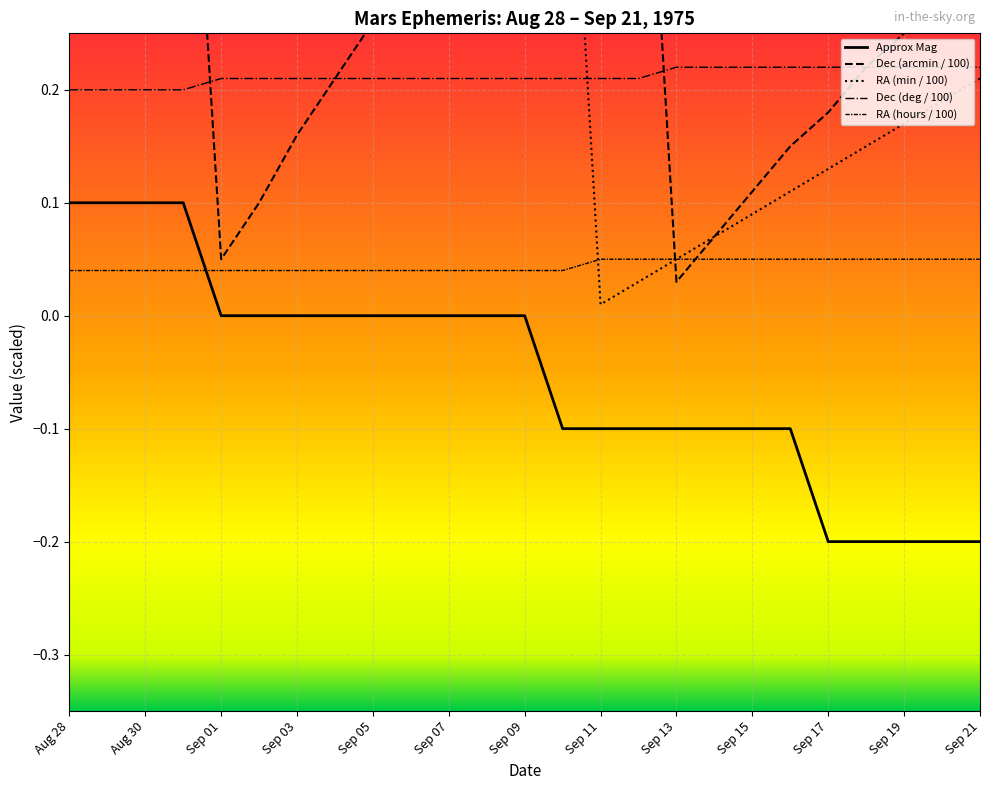

Which series changed the most between Aug 30 and 22?

Approx Mag